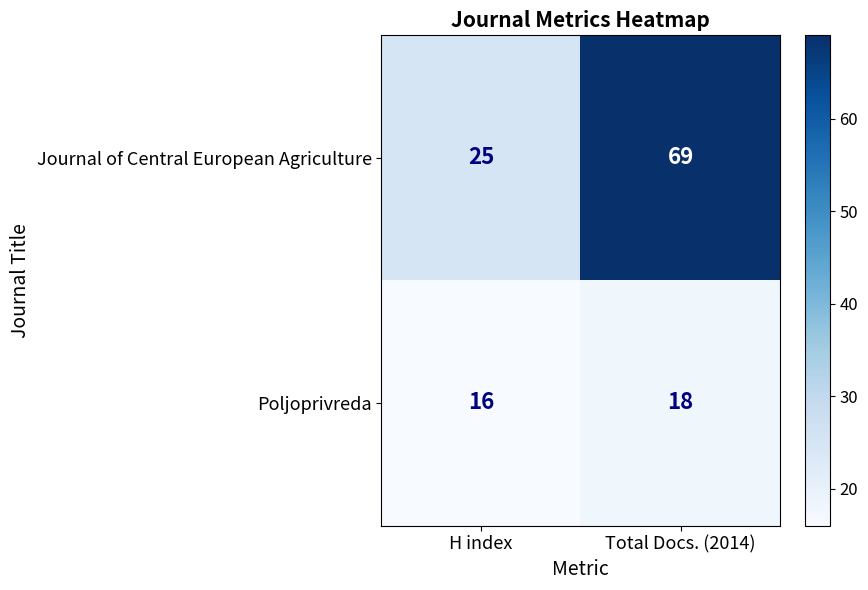

At which label is Journal of Central European Agriculture closest to 47?

H index